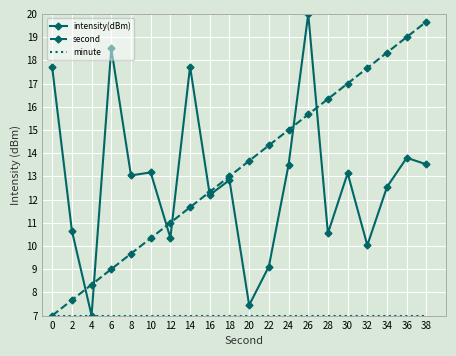

What is the sum of the intensity(dBm) values at 10 and 28?

23.7